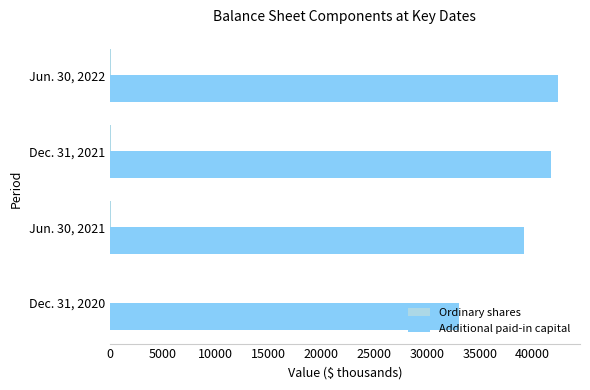

What is the maximum value shown in the chart?

42351